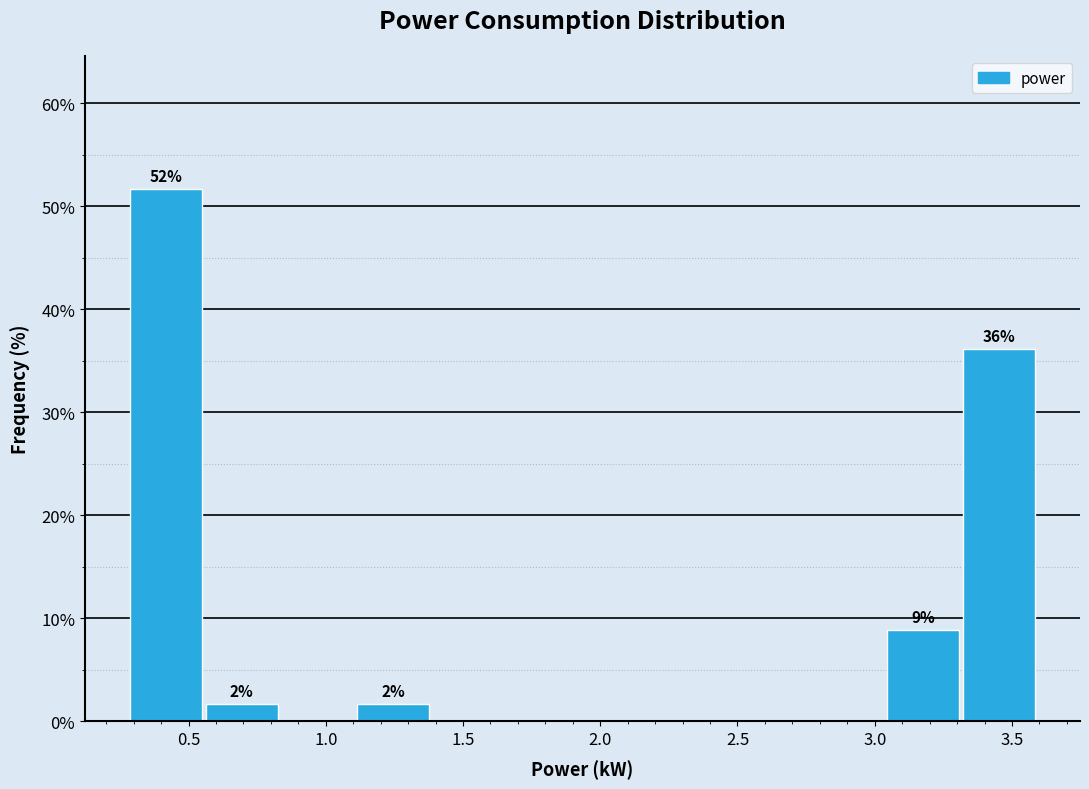

Which range on the x-axis has the tallest bar?

0.30 to 0.55